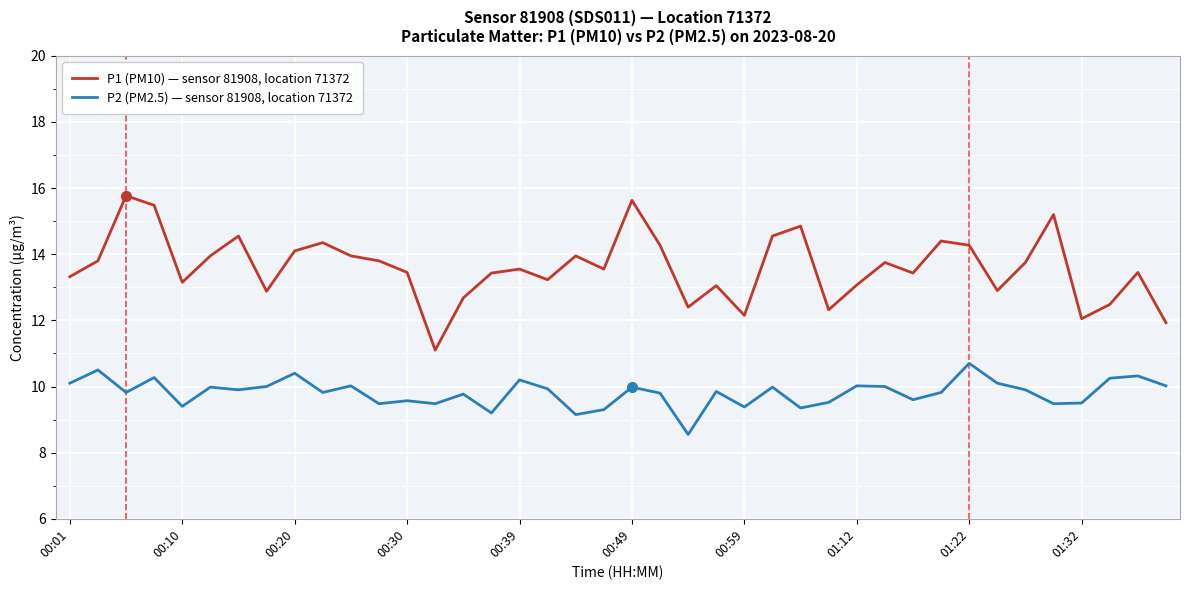

What is the highest value of the P2 (PM2.5) — sensor 81908, location 71372 series?

10.7